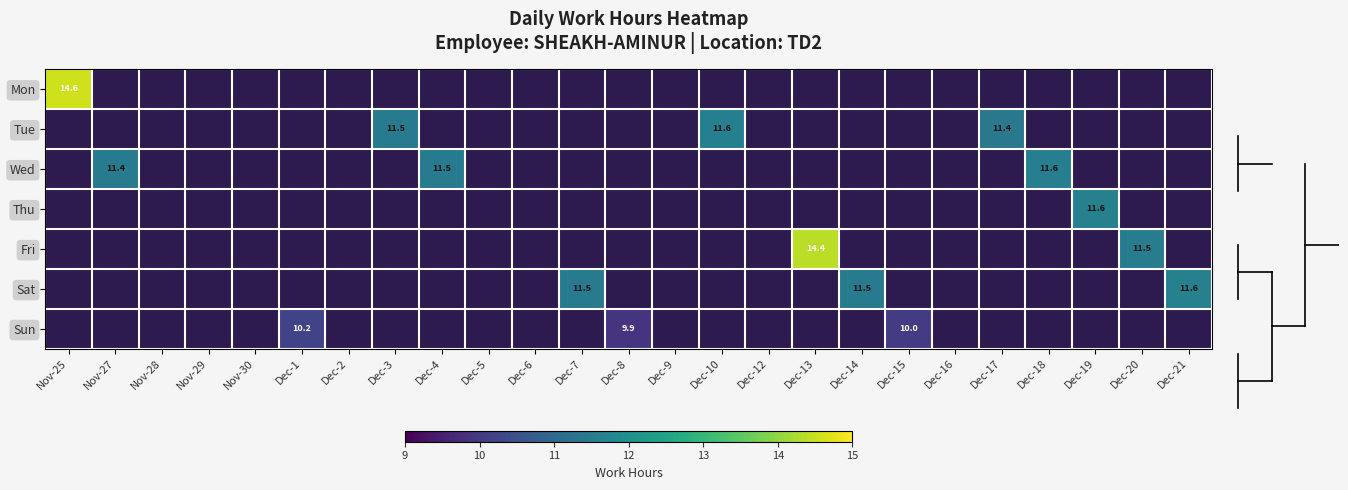

How many values in Tue are above zero?

3